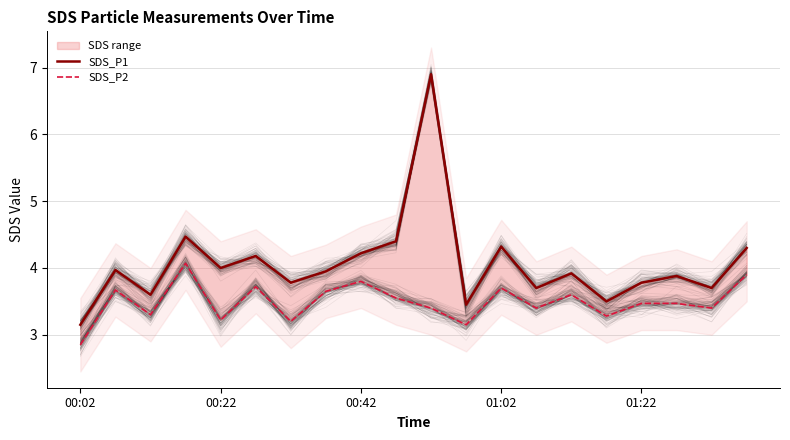

List the labels in order of SDS_P1 value, largest first.

10, 01:02, 9, 12, 19, 8, 5, 01:22, 00:22, 7, 14, 17, 6, 16, 13, 18, 00:42, 15, 11, 00:02